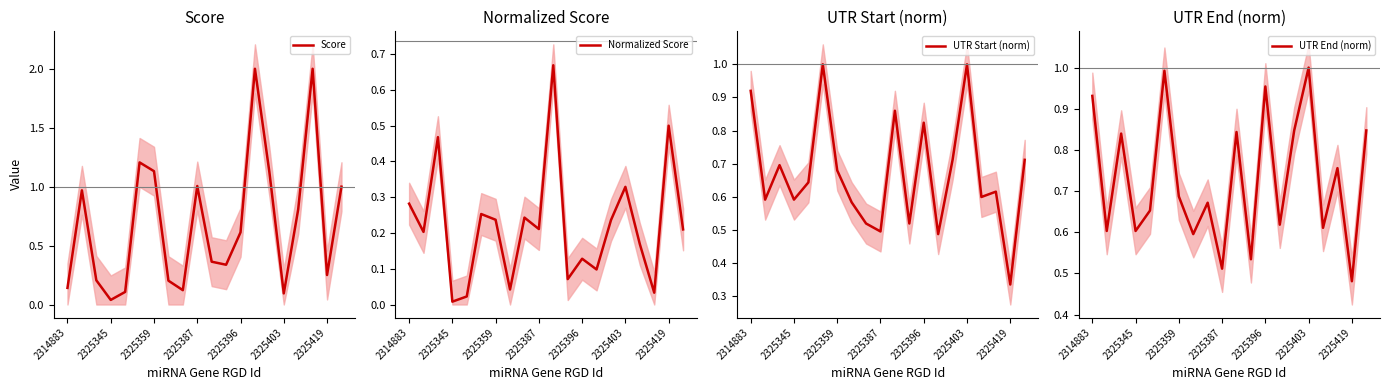

The value of UTR End (norm) at 2325419 is 0.8. True or false?

False